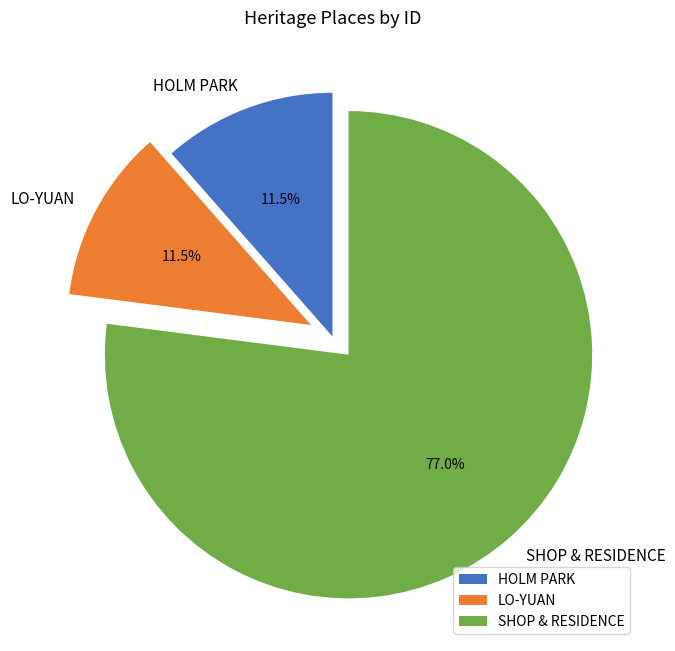

Which slice is the largest?

SHOP & RESIDENCE